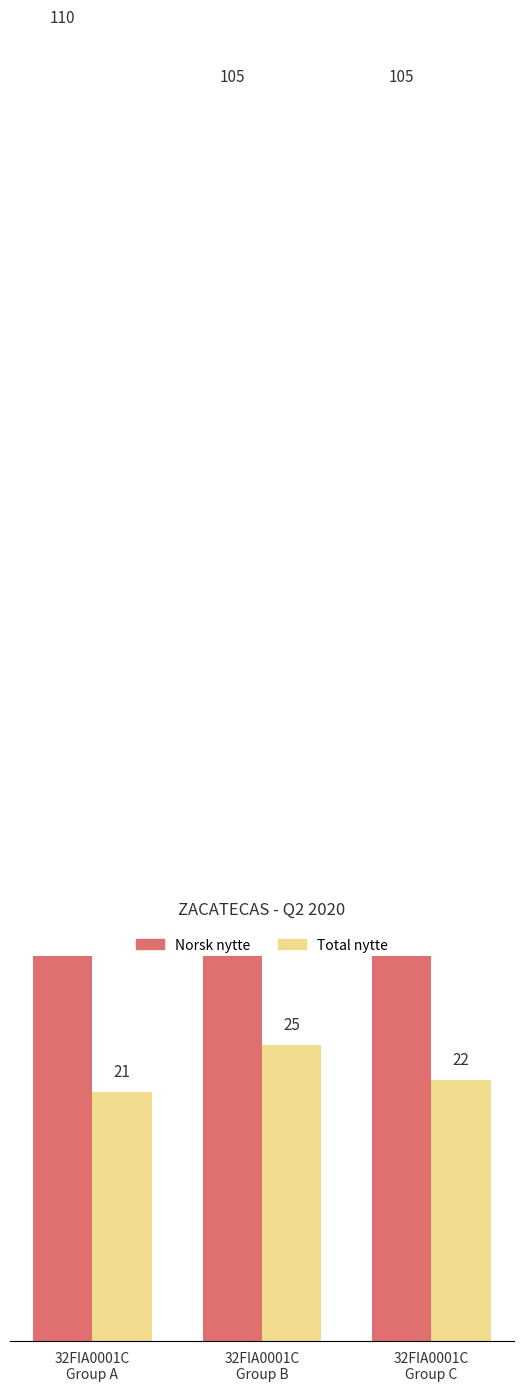

Reading right to left, list all the values displayed in this chart.

Norsk nytte: 105	105	110
Total nytte: 22	25	21